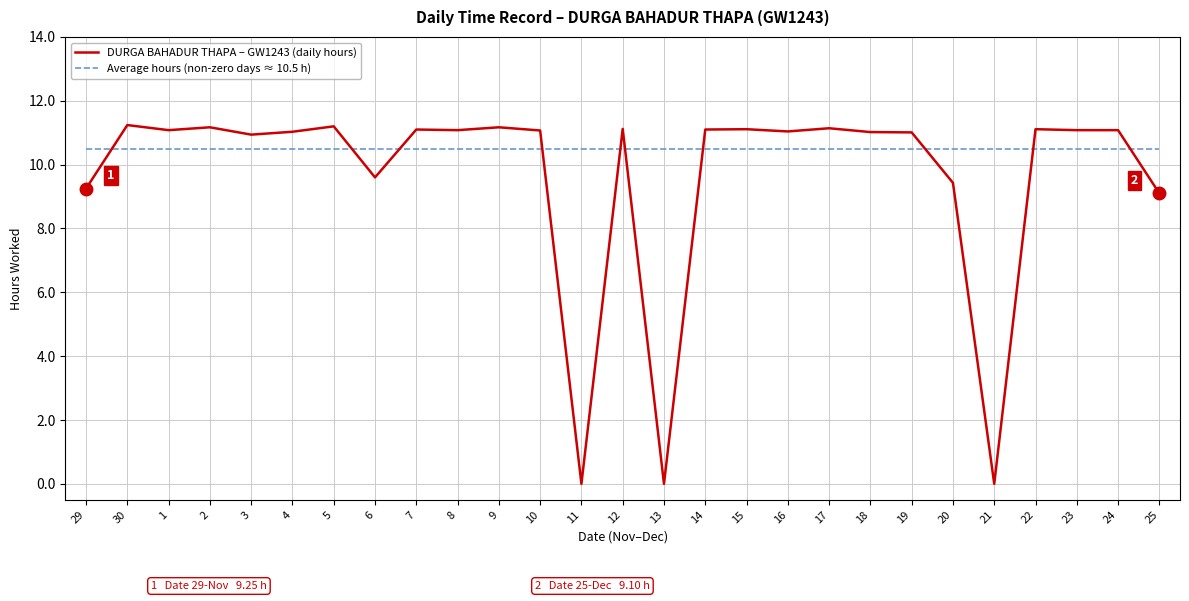

How many distinct data groups are displayed?

2